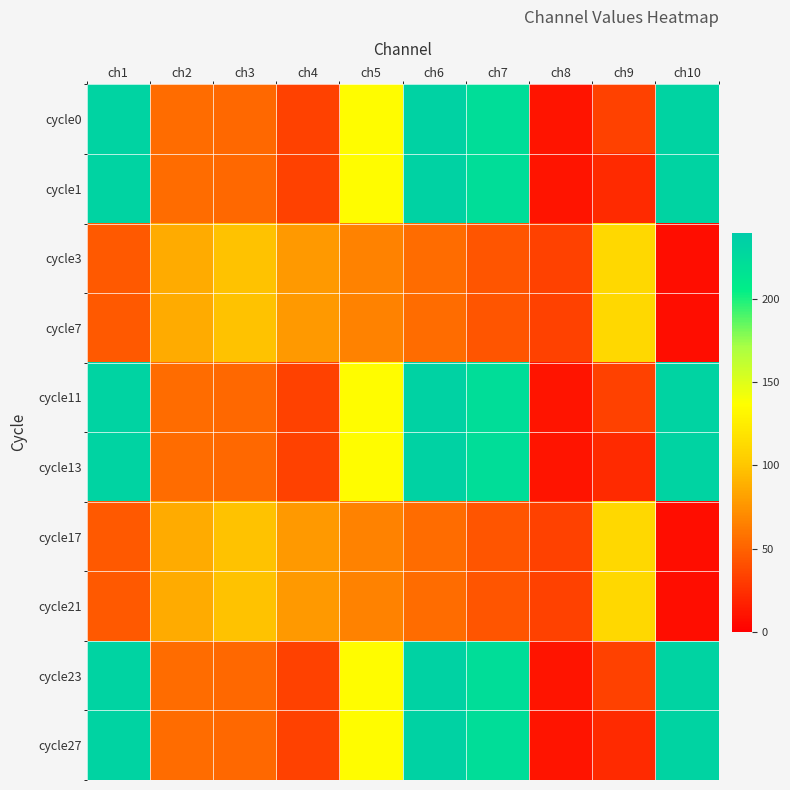

Count the number of categories in the chart.

10